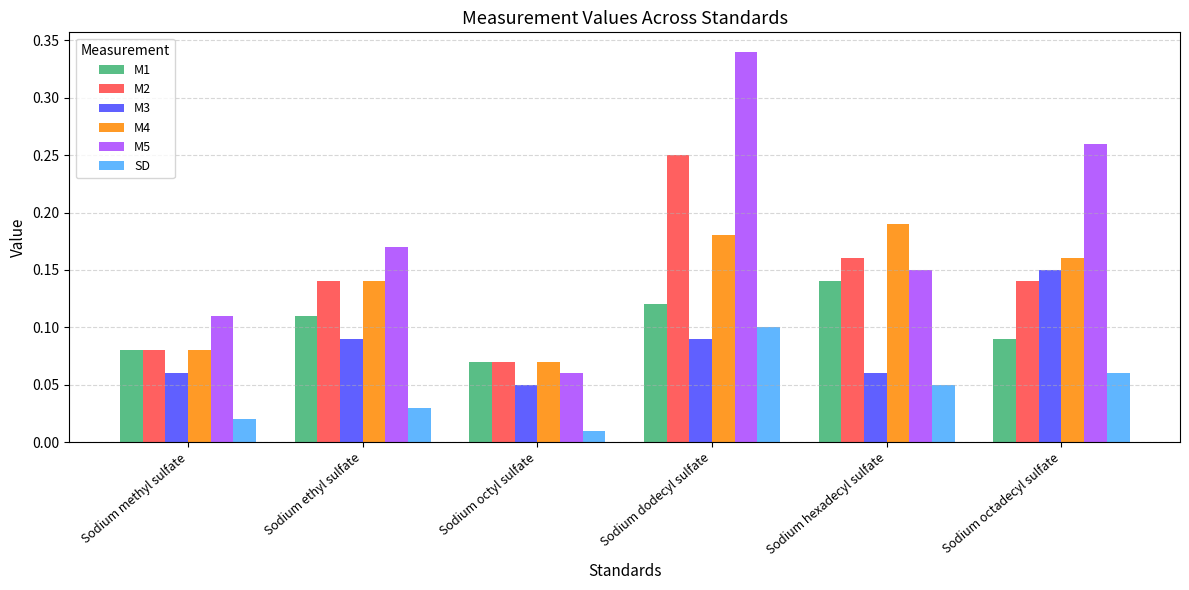

Which series has the widest spread of values?

M5